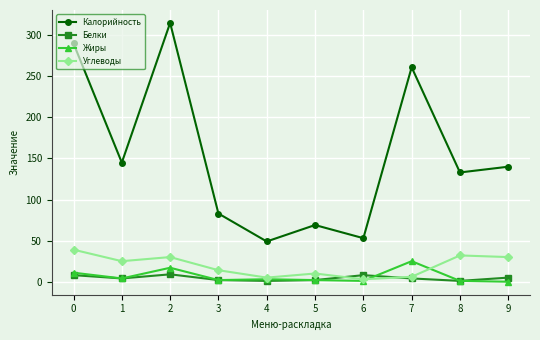

Where is the first local maximum for Жиры?

2